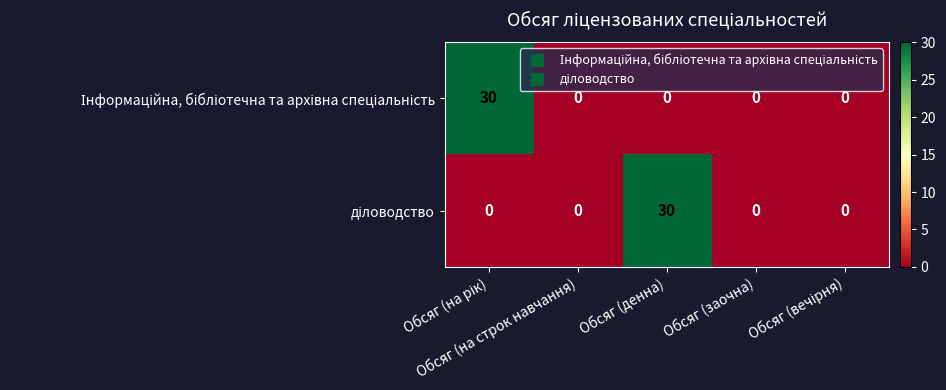

Which series has the largest range (max minus min)?

Інформаційна, бібліотечна та архівна спеціальність